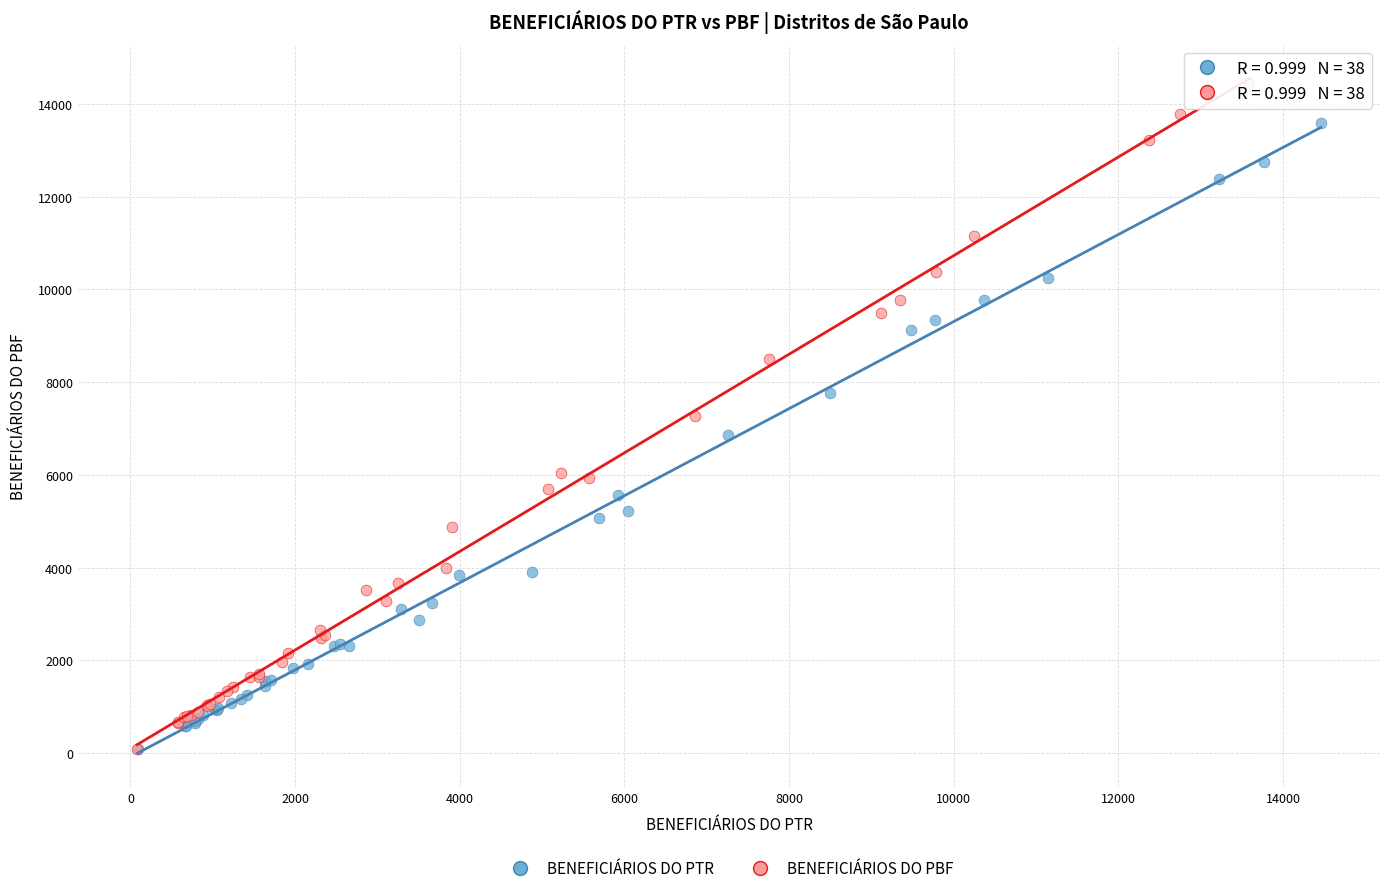

Which series has the largest Y range (max minus min)?

BENEFICIÁRIOS DO PBF